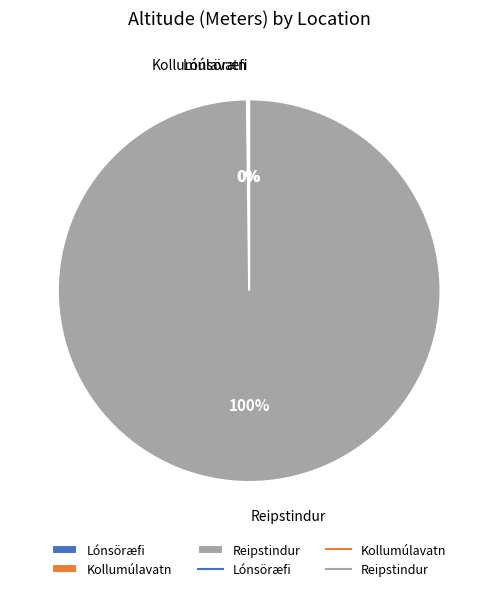

To the nearest percent, what portion does Reipstindur represent?

100%